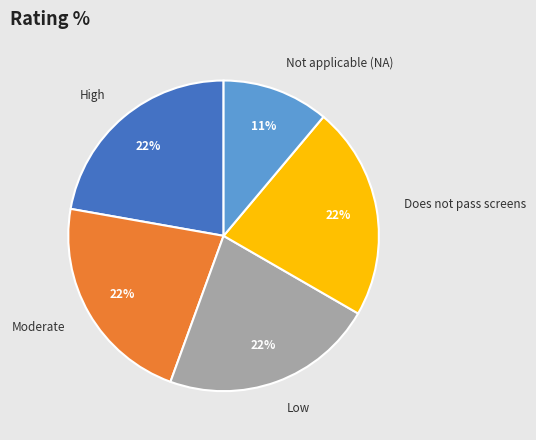

Approximately how many times larger is the value at Does not pass screens compared to Low?

1.0